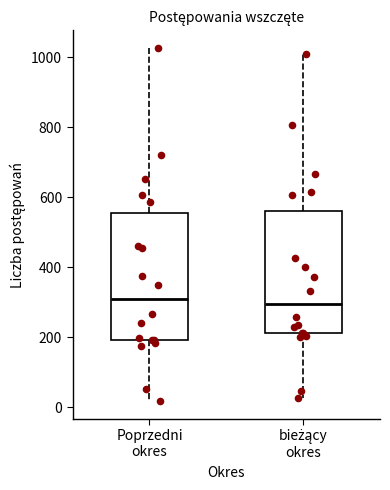

Where does the median line of the box for Poprzedni okres sit on the y-axis? The values are not printed on the chart, so give them approximately, as read against the axis.

300